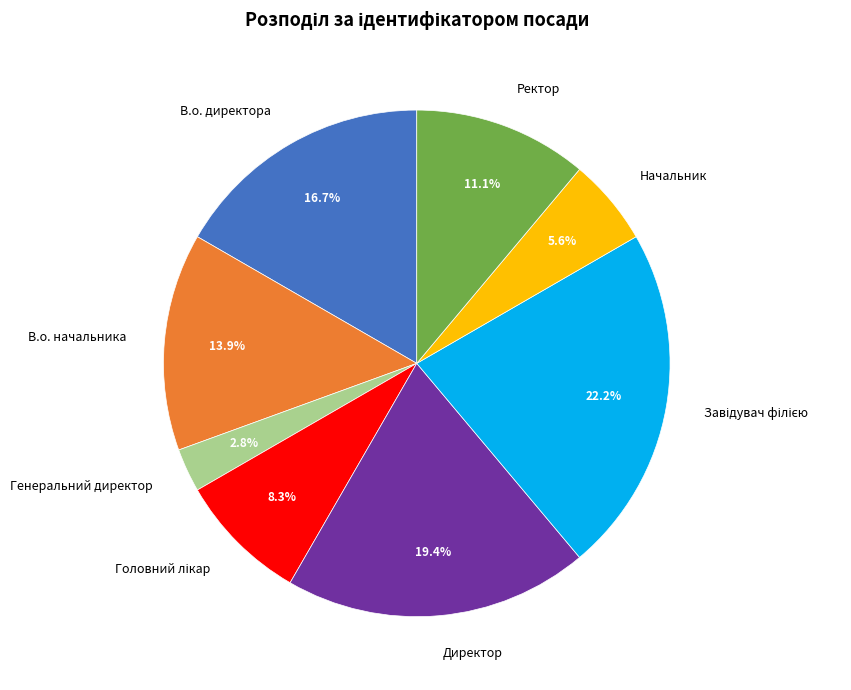

Count the number of slices in the pie.

8